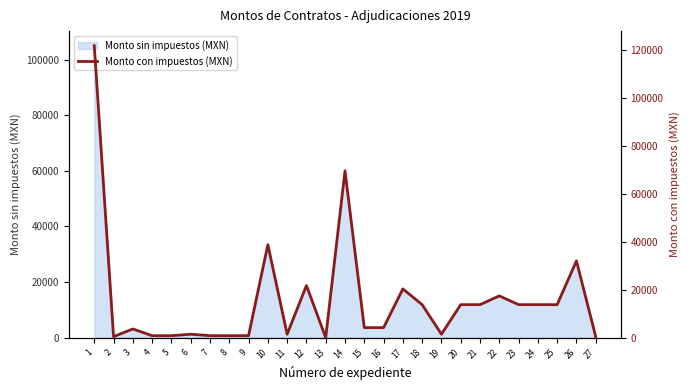

The value of Monto sin impuestos (MXN) at 18 is 3321.1. True or false?

False